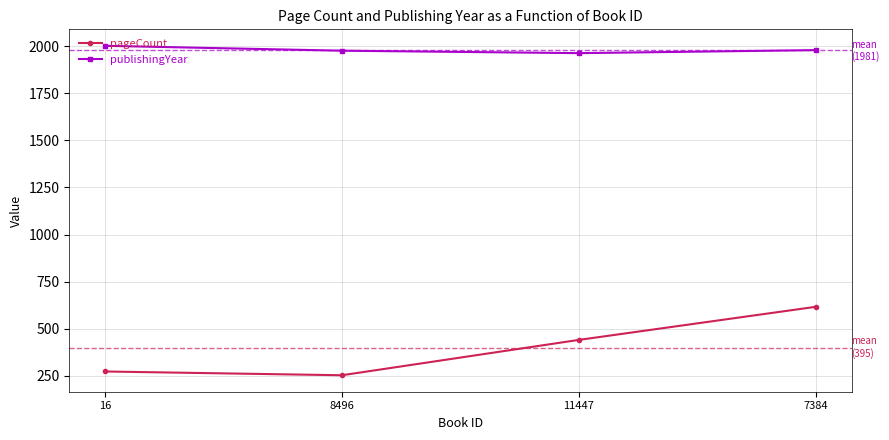

What is the minimum value for pageCount?

252